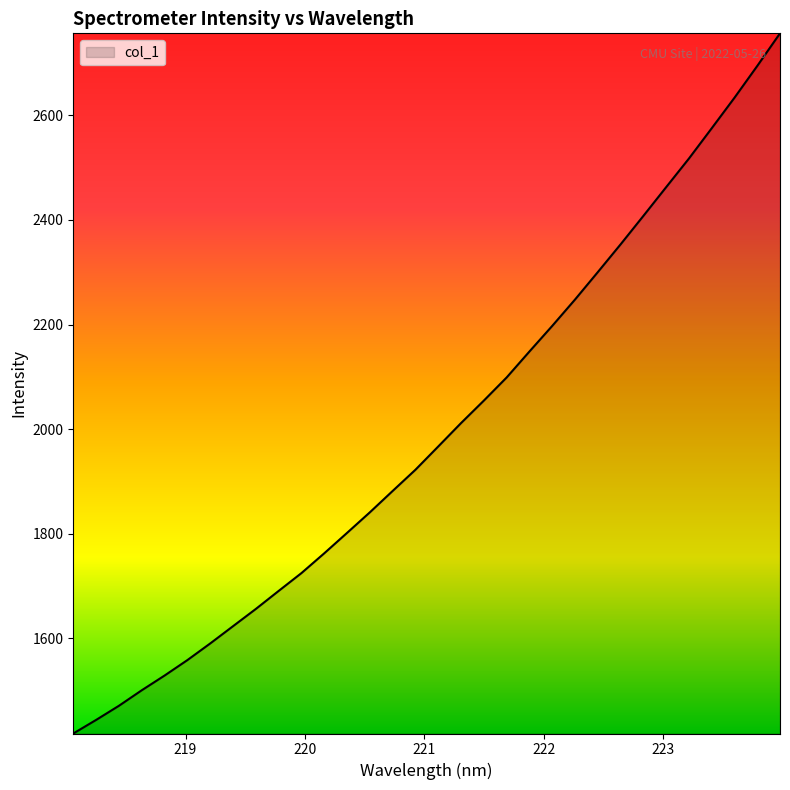

Reading left to right, what are all the values shown in this chart?

1417.7	1443.7	1470.7	1500.4	1528.6	1558.1	1589.9	1623.0	1655.9	1690.4	1724.5	1762.4	1801.5	1840.8	1881.7	1922.3	1966.8	2011.5	2054.5	2098.7	2148.4	2197.3	2247.8	2300.2	2353.3	2407.7	2462.7	2517.4	2575.3	2633.7	2694.5	2756.9